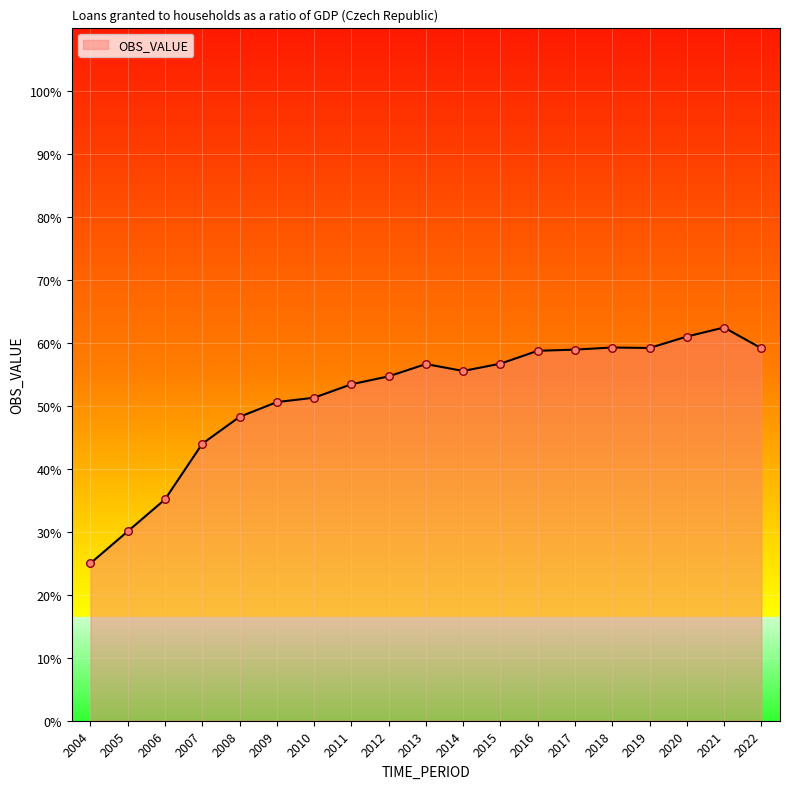

Between 2013 and 2006, which is larger?

2013